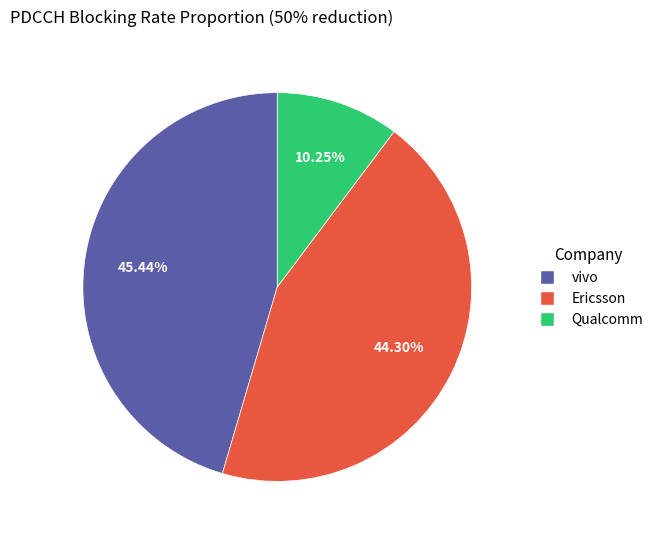

Which has a higher value, Ericsson or Qualcomm?

Ericsson